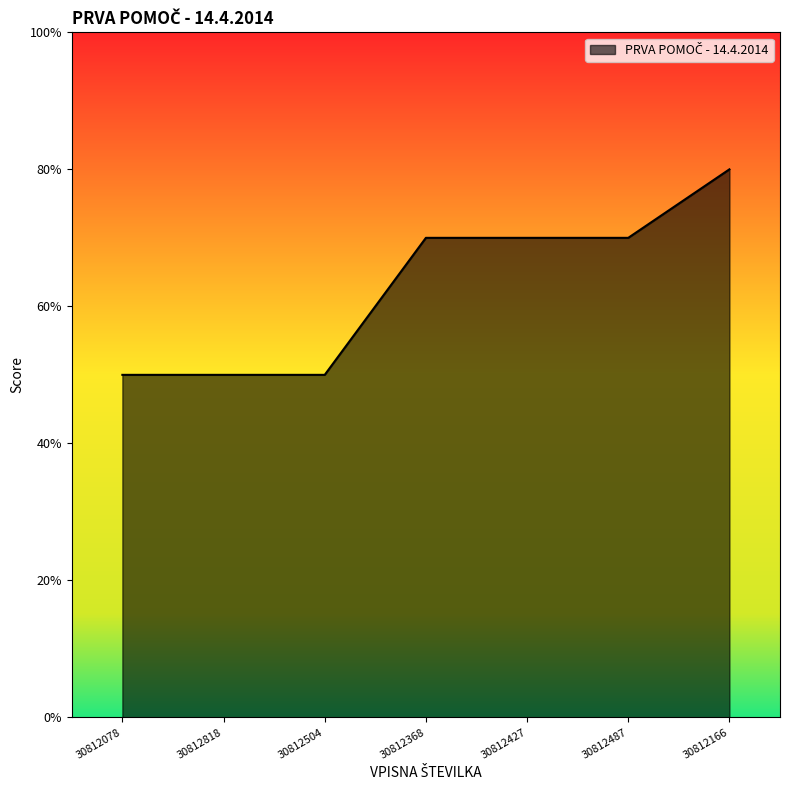

Is this an area chart (filled region under the line)?

Yes